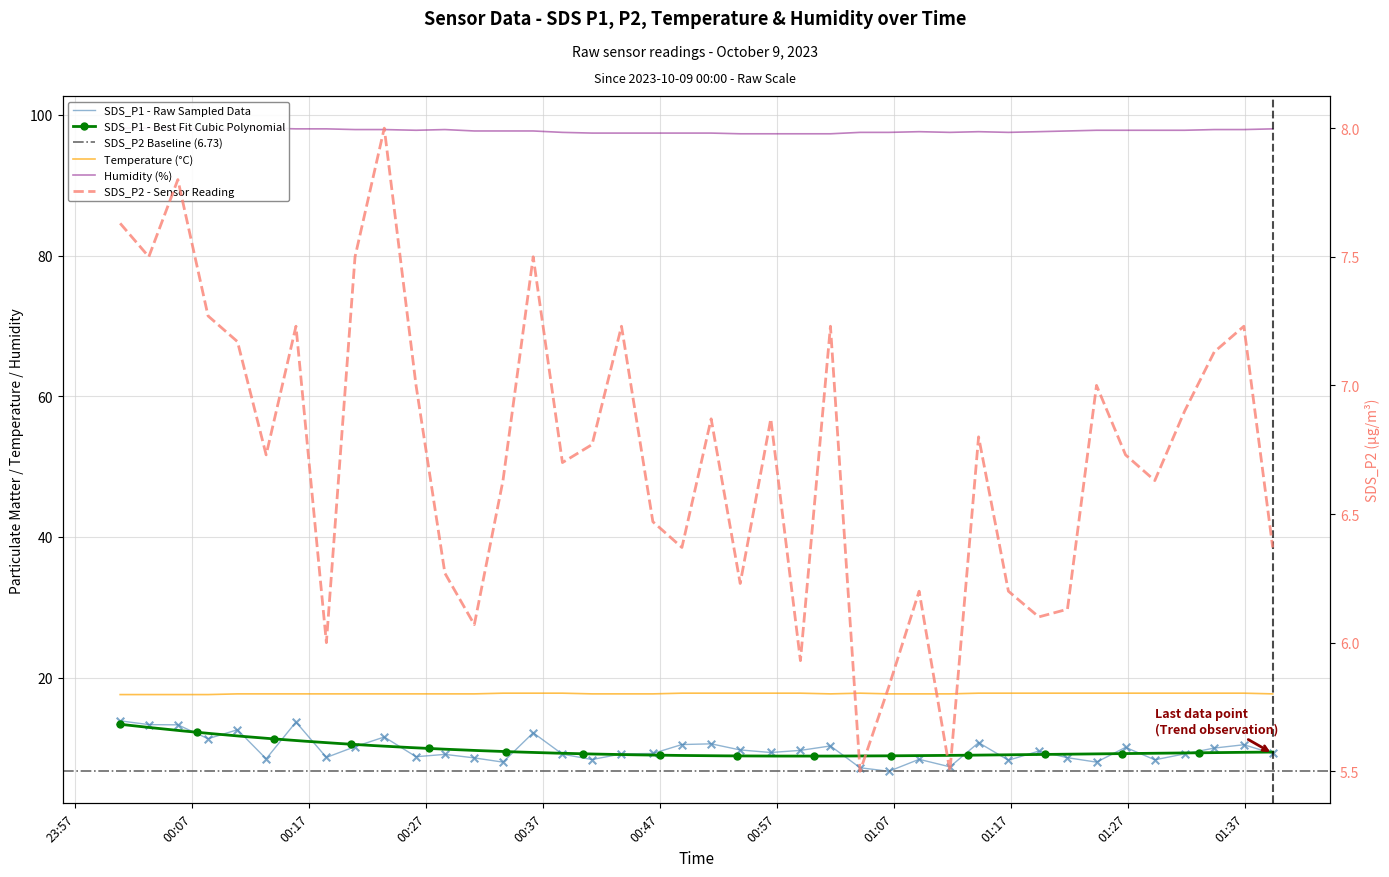

At how many categories does at least one series exceed 54?

40